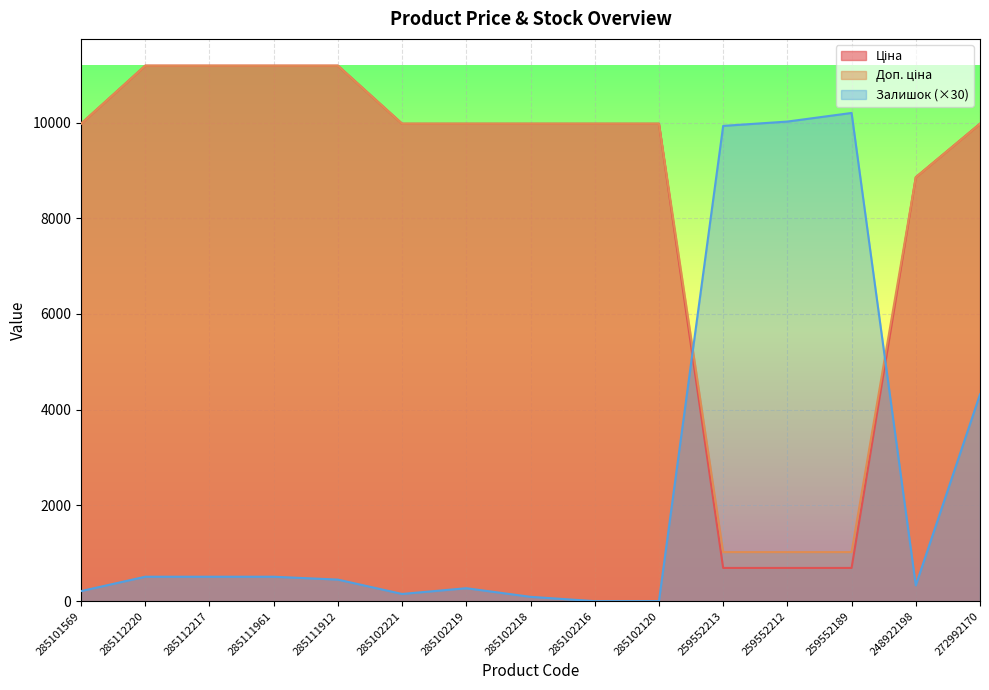

How many intersections are there between Ціна and Залишок?

2